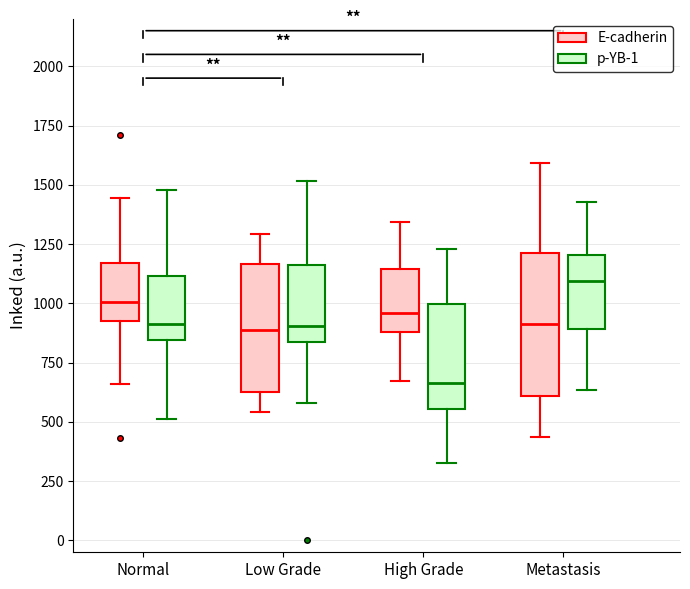

Reading left to right, transcribe this box plot: for each box, give where its median line is, the range the box spans, and where its two whiskers end, as read against the y-axis. The values are not printed on the chart, so give them approximately, as read against the axis.

Normal (E-cadherin): median 1000, box 950 to 1150, whiskers 650 to 1450
Normal (p-YB-1): median 900, box 850 to 1100, whiskers 500 to 1500
Low Grade (E-cadherin): median 900, box 650 to 1150, whiskers 550 to 1300
Low Grade (p-YB-1): median 900, box 850 to 1150, whiskers 600 to 1500
High Grade (E-cadherin): median 950, box 900 to 1150, whiskers 650 to 1350
High Grade (p-YB-1): median 650, box 550 to 1000, whiskers 350 to 1250
Metastasis (E-cadherin): median 900, box 600 to 1200, whiskers 450 to 1600
Metastasis (p-YB-1): median 1100, box 900 to 1200, whiskers 650 to 1450